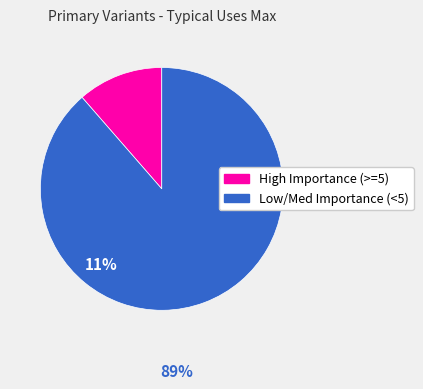

Rank the categories by value from lowest to highest.

High Importance (>=5), Low/Med Importance (<5)